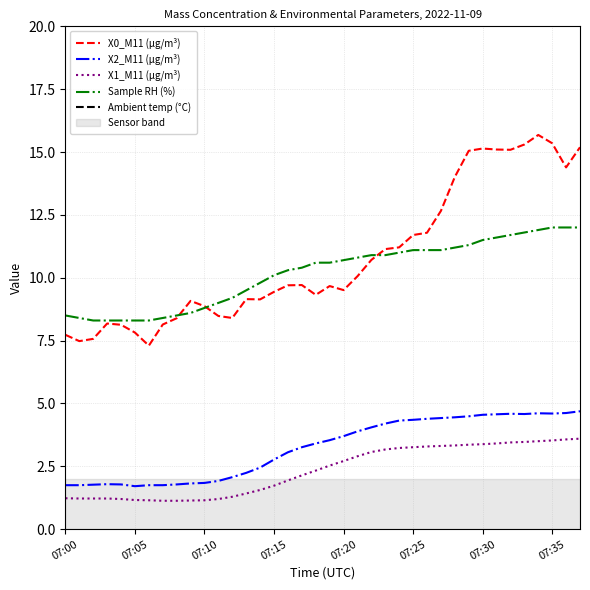

True or false: X1_M11 (μg/m³) and X2_M11 (μg/m³) intersect in this chart.

False